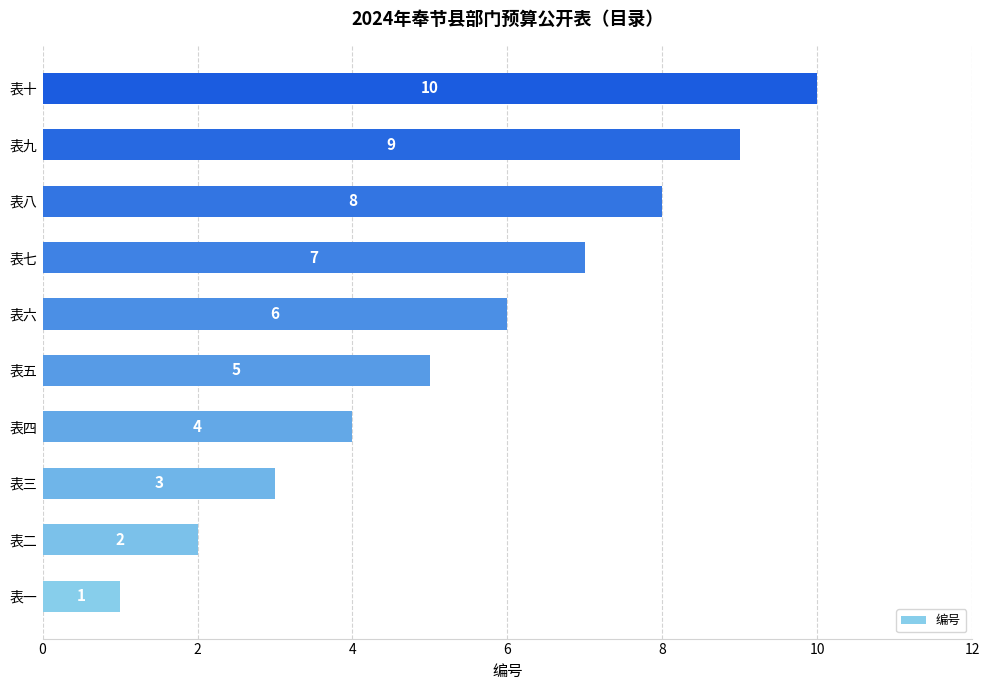

What is the change in value from 表二 to 表四?

+2